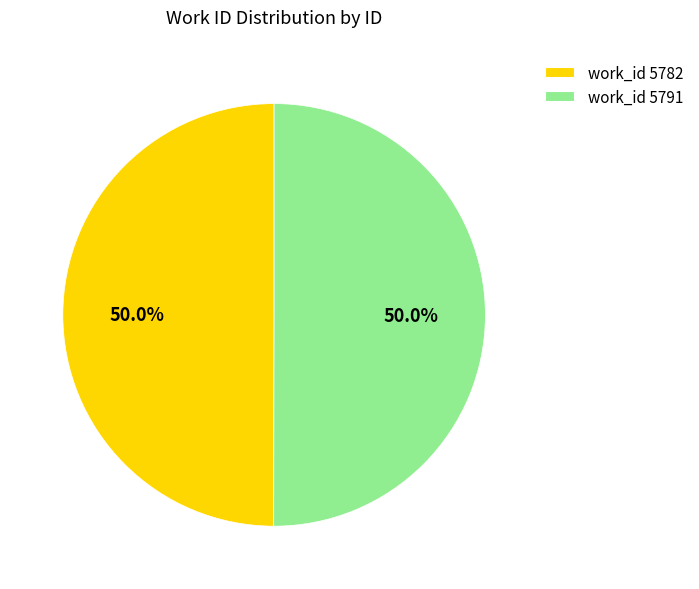

Combined, what portion of the pie is work_id 5791 and work_id 5782?

100.0%